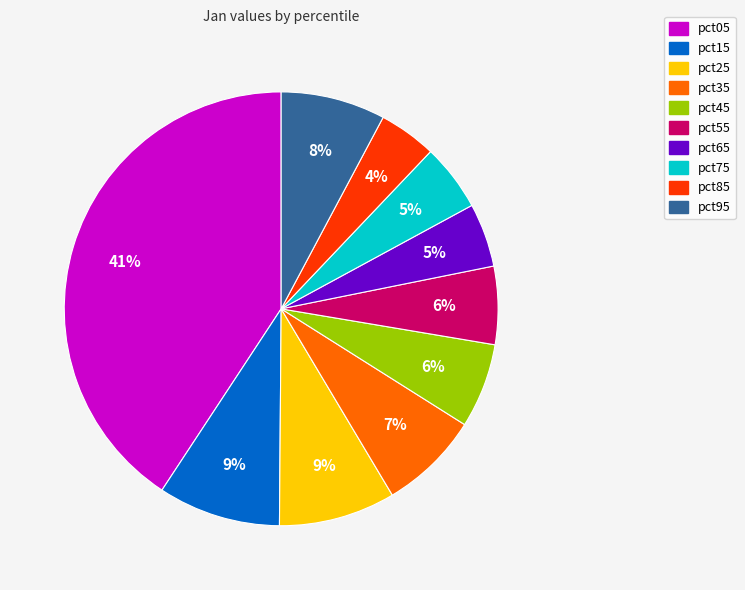

To the nearest percent, what is the combined percentage of pct05 and pct35?

48%